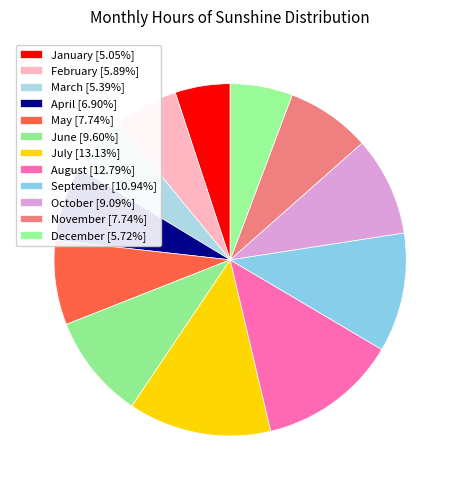

Which category has the biggest portion of the pie?

July